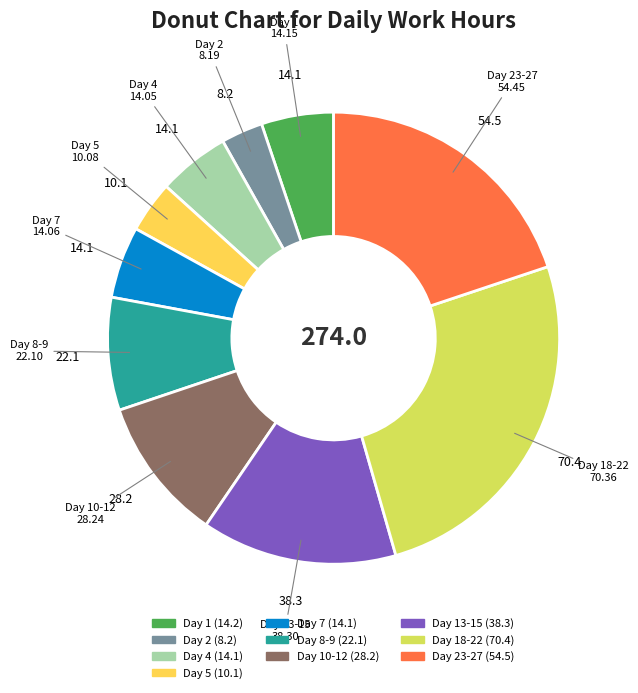

Does any single category account for the majority?

No